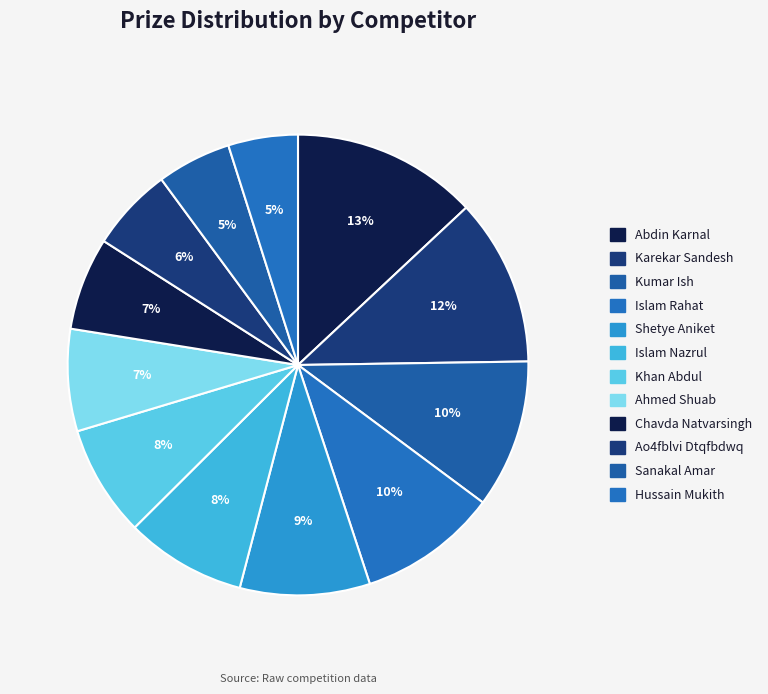

Between Islam Rahat and Kumar Ish, which is larger?

Kumar Ish